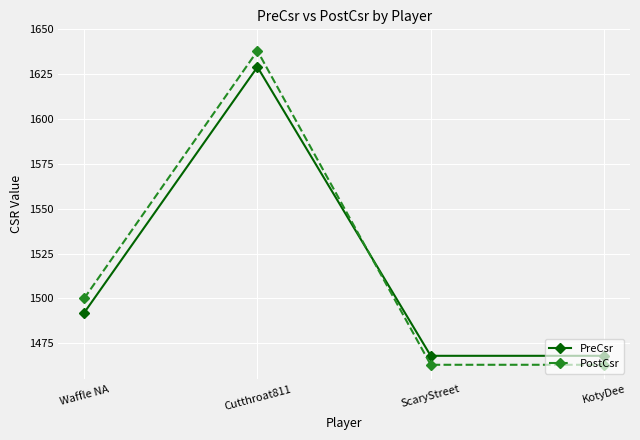

At Waffle NA, list the series in order from largest to smallest.

PostCsr, PreCsr